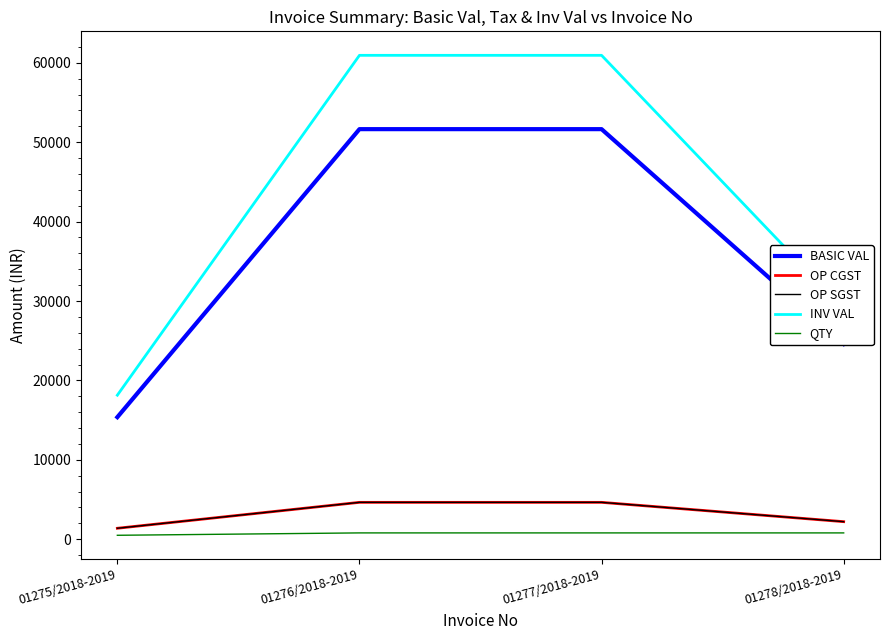

Does the chart display data point markers on the line(s)?

No